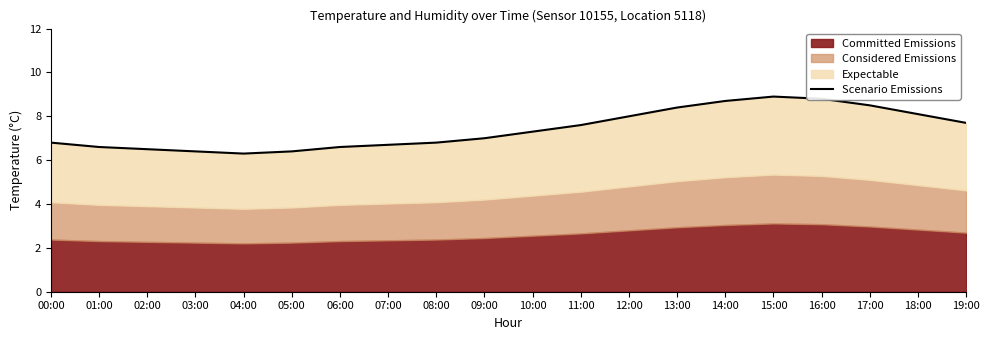

What is the difference between the second highest and minimum values?

2.5